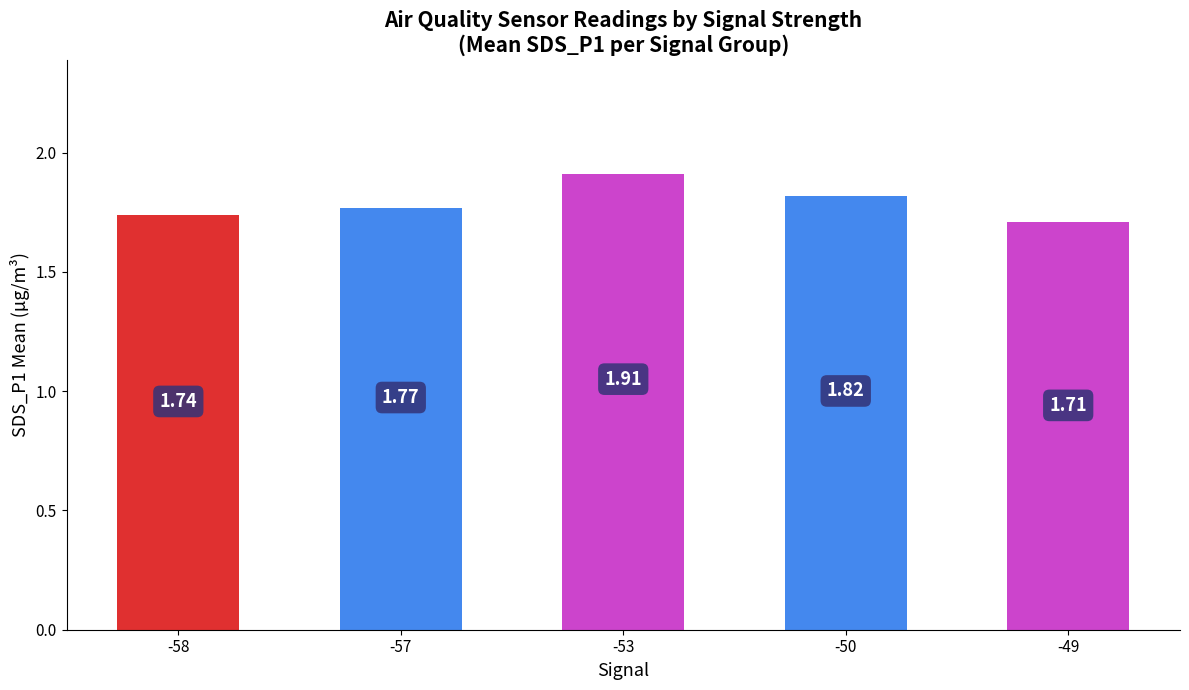

What is the difference between the values at -53 and -50?

0.1